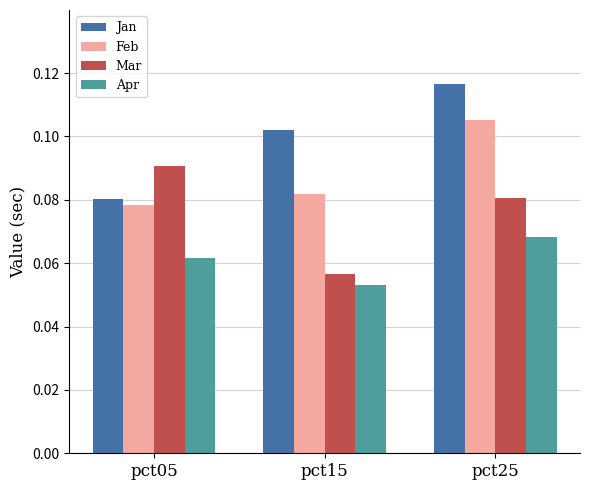

Count the number of categories in the chart.

3